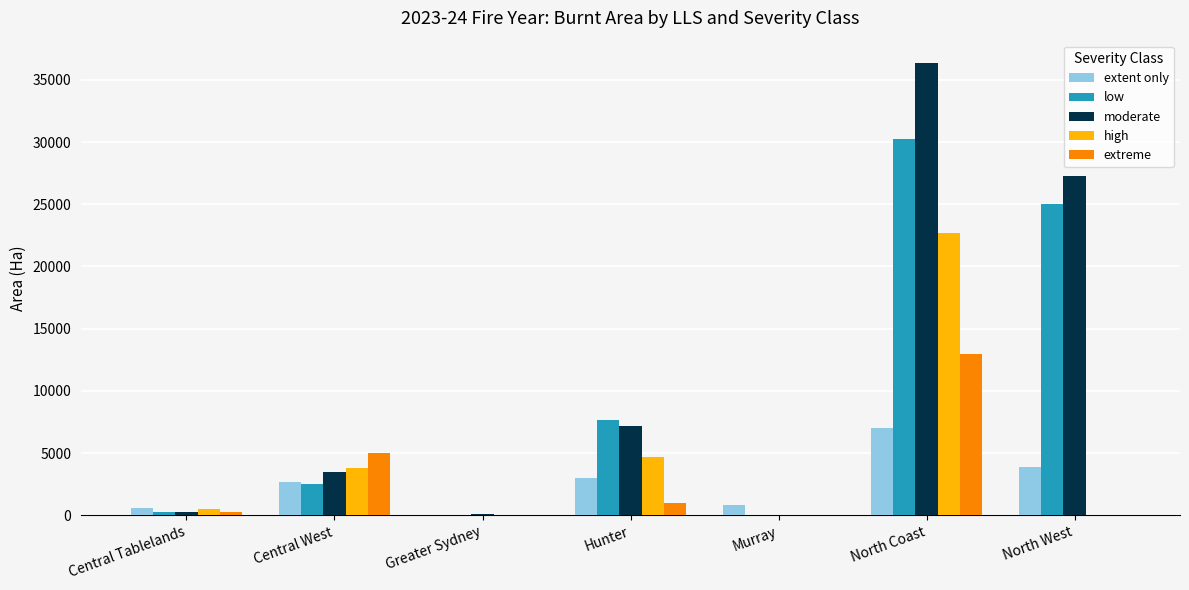

Where does the low series first go above 2534?

Central West